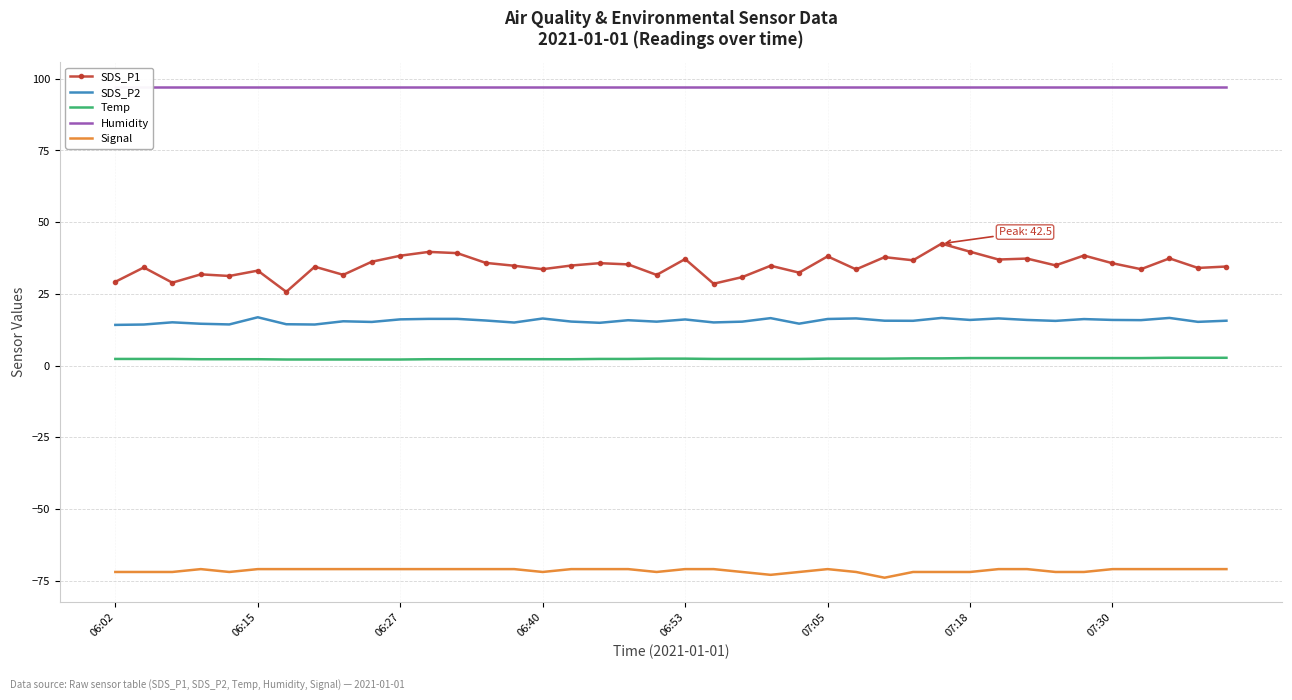

True or false: Humidity and SDS_P2 intersect in this chart.

False